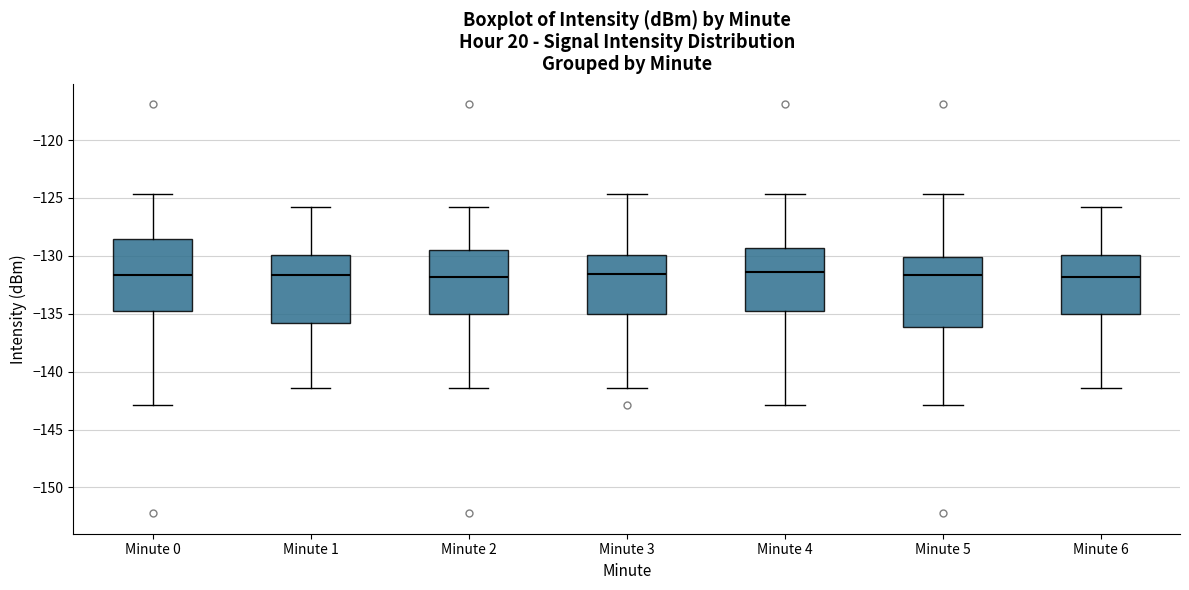

Reading left to right, read every box against the y-axis: the position of its median line, the range the box covers, and the ends of its whiskers. The values are not printed on the chart, so give them approximately, as read against the axis.

Minute 0: median -131.5, box -135.0 to -128.5, whiskers -143.0 to -124.5
Minute 1: median -131.5, box -136.0 to -130.0, whiskers -141.5 to -126.0
Minute 2: median -132.0, box -135.0 to -129.5, whiskers -141.5 to -126.0
Minute 3: median -131.5, box -135.0 to -130.0, whiskers -141.5 to -124.5
Minute 4: median -131.5, box -135.0 to -129.5, whiskers -143.0 to -124.5
Minute 5: median -131.5, box -136.0 to -130.0, whiskers -143.0 to -124.5
Minute 6: median -132.0, box -135.0 to -130.0, whiskers -141.5 to -126.0